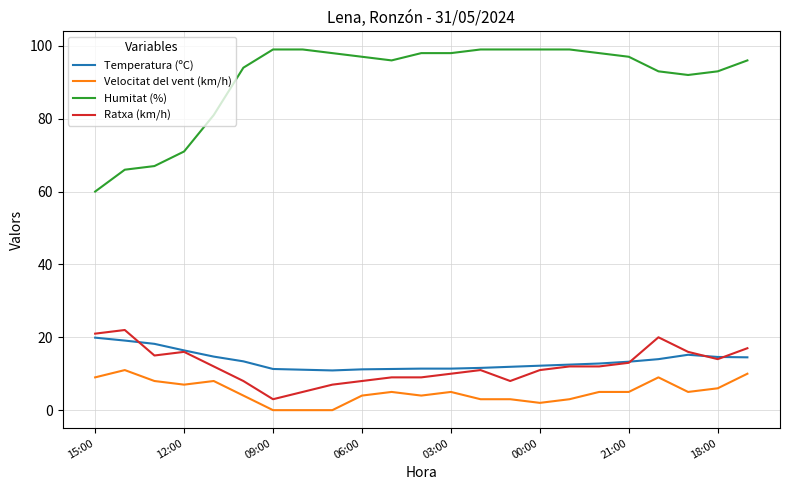

Which series has the widest spread of values?

Humitat (%)